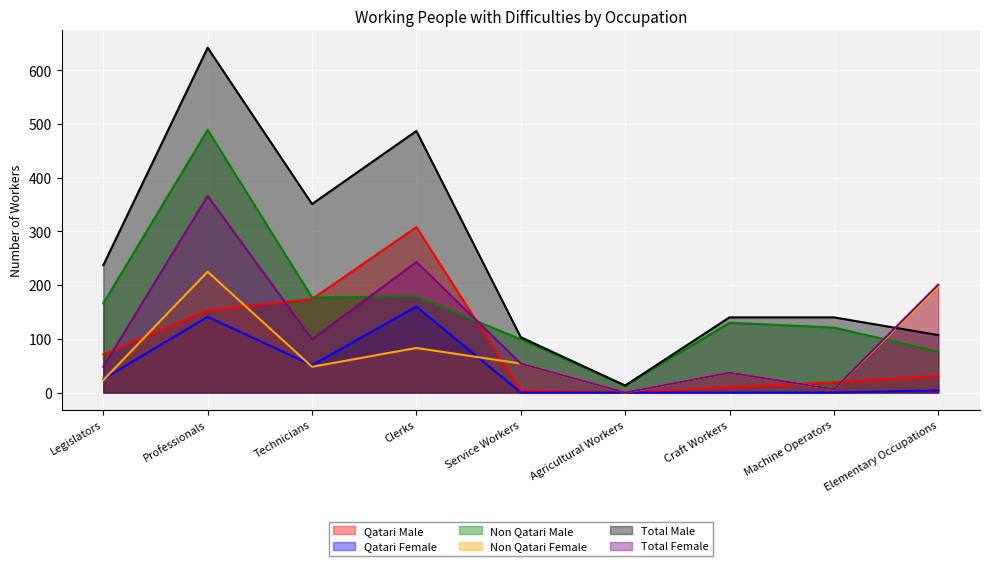

Is it true that Total Female equals 54 at Service Workers?

True